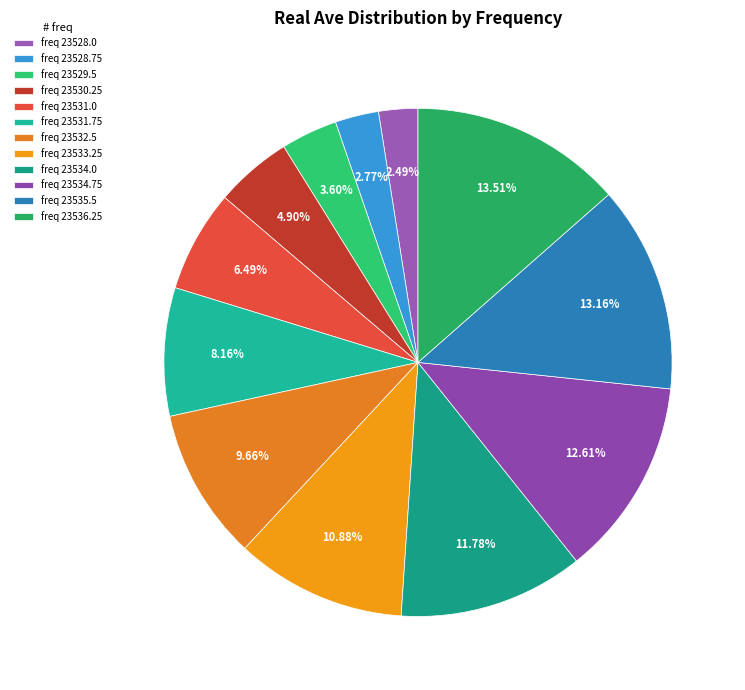

How many segments does this pie chart have?

12